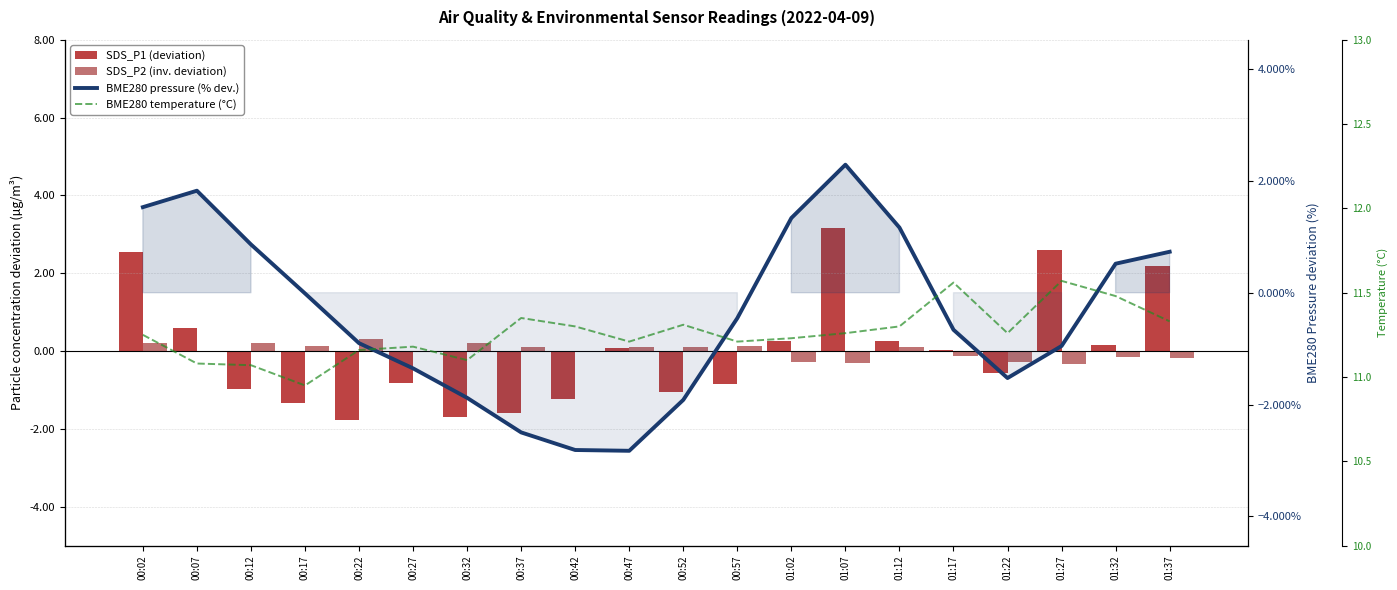

The SDS_P1 (deviation) series shows -1.7 at 00:32. True or false?

True